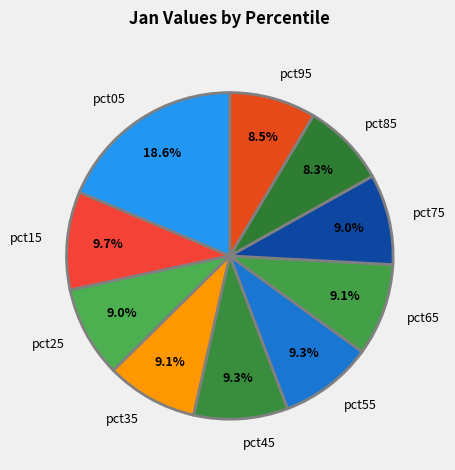

Combined, what portion of the pie is pct35 and pct25?

18.1%